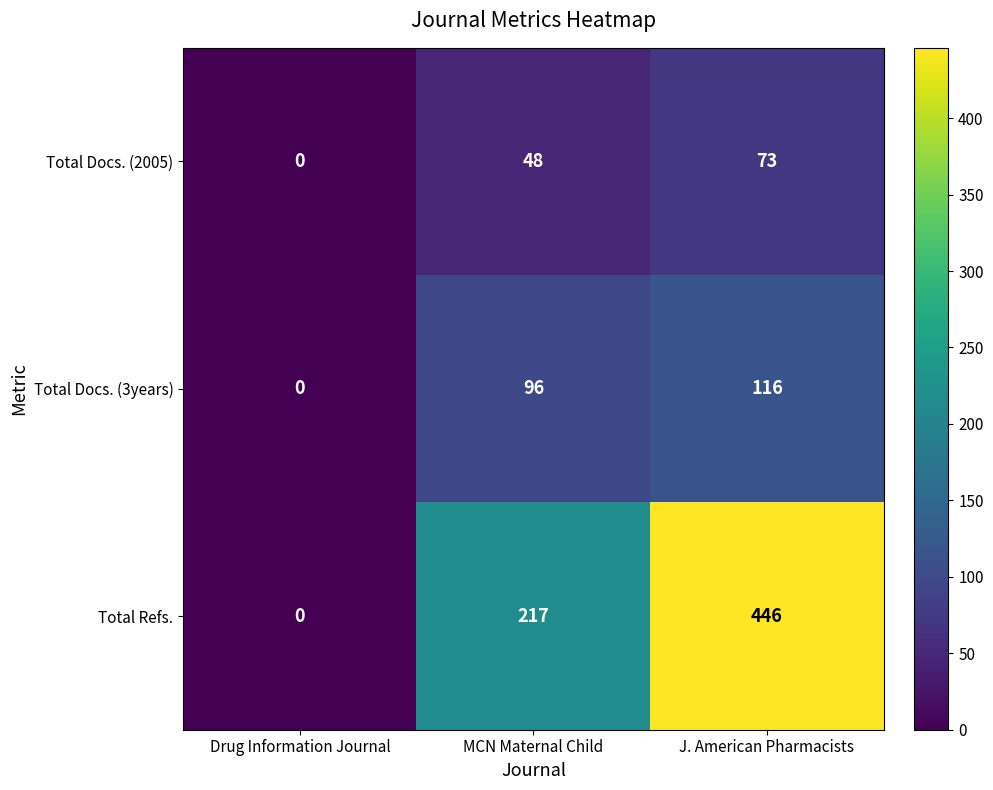

What value does the Total Docs. (2005) series have at J. American Pharmacists?

73